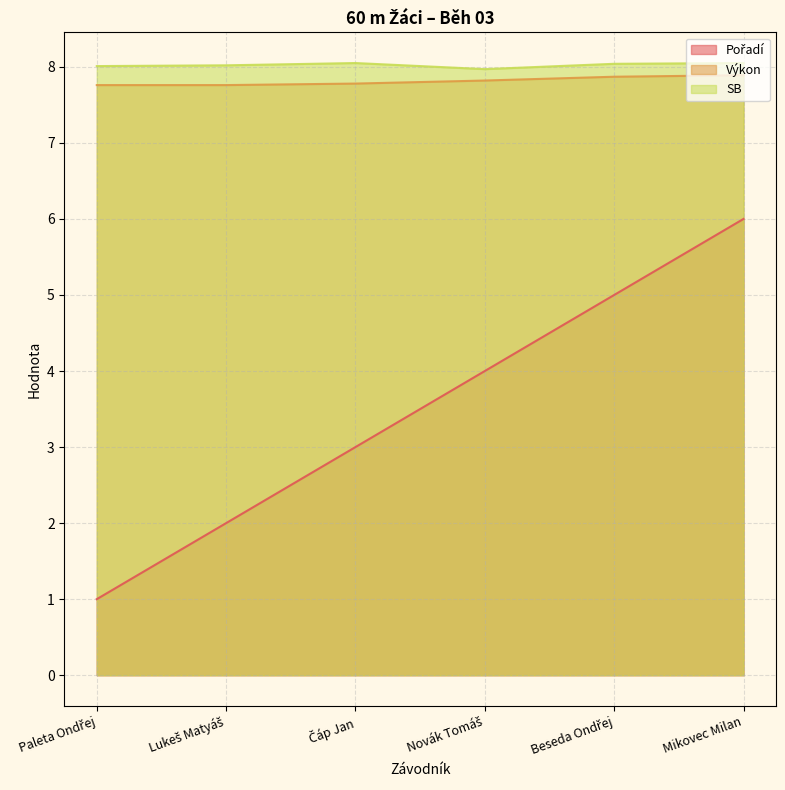

What are all the series names shown in the legend?

Pořadí, Výkon, SB